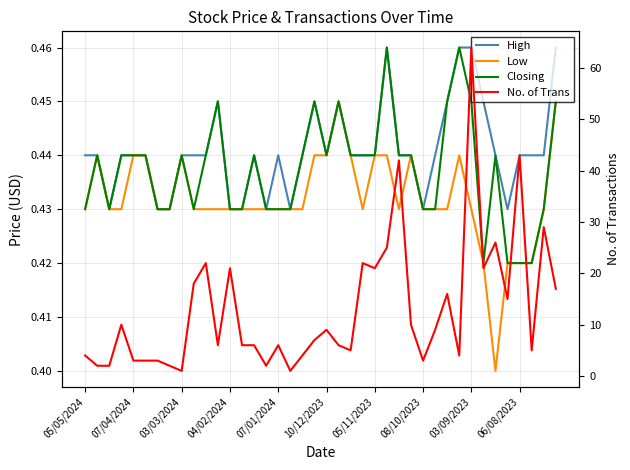

List the series in order of their peak value, highest first.

No. of Trans, High, Closing, Low